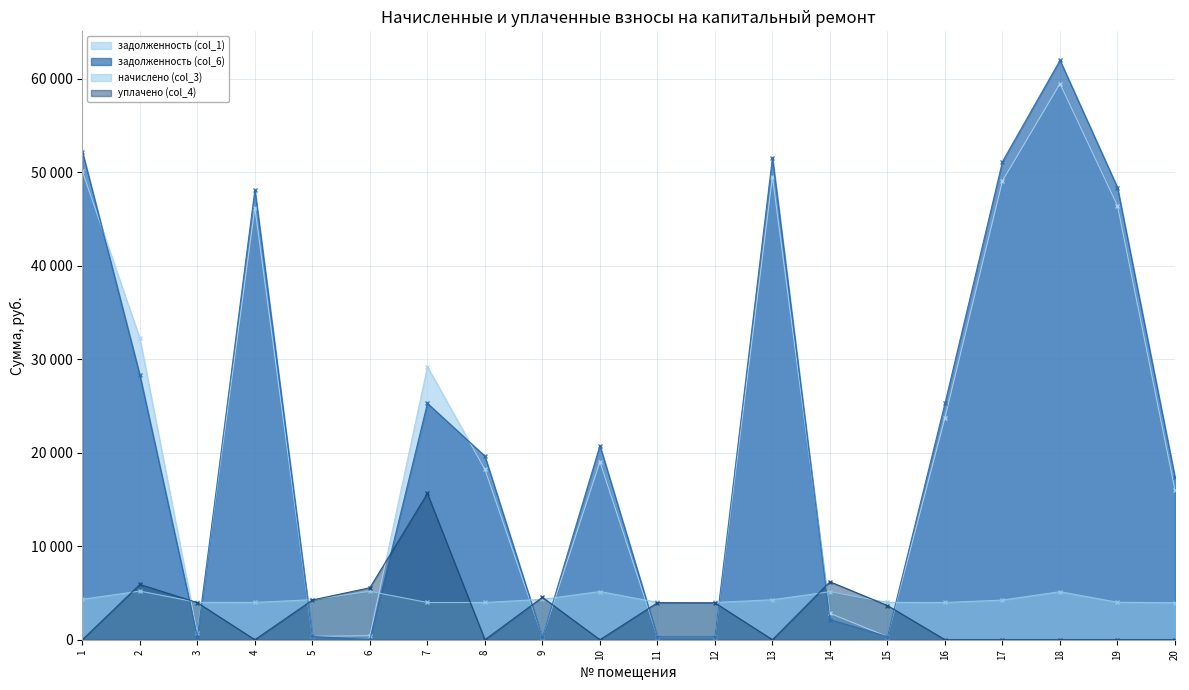

True or false: задолженность (col_1) and уплачено (col_4) cross at least once.

True